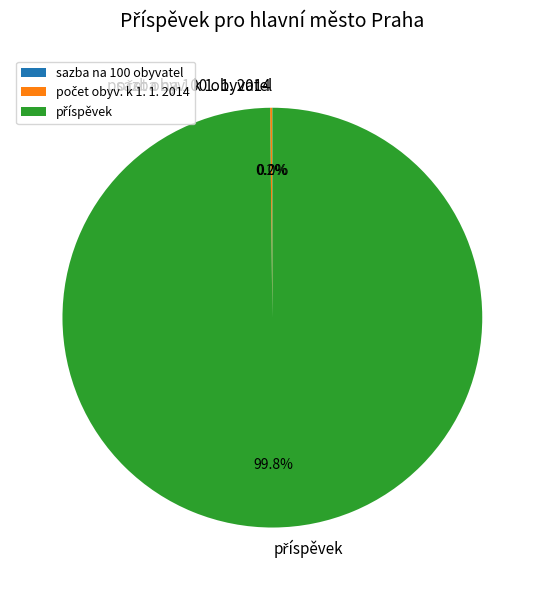

Is there any slice that represents more than half of the pie?

Yes